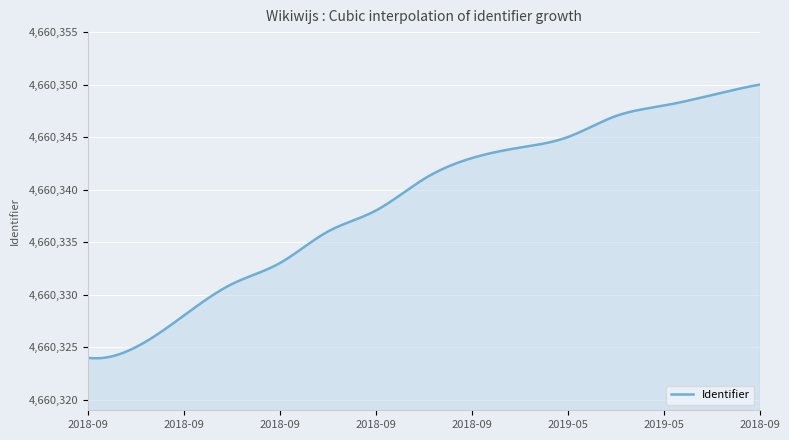

What is the difference between the maximum and minimum values?

26.1